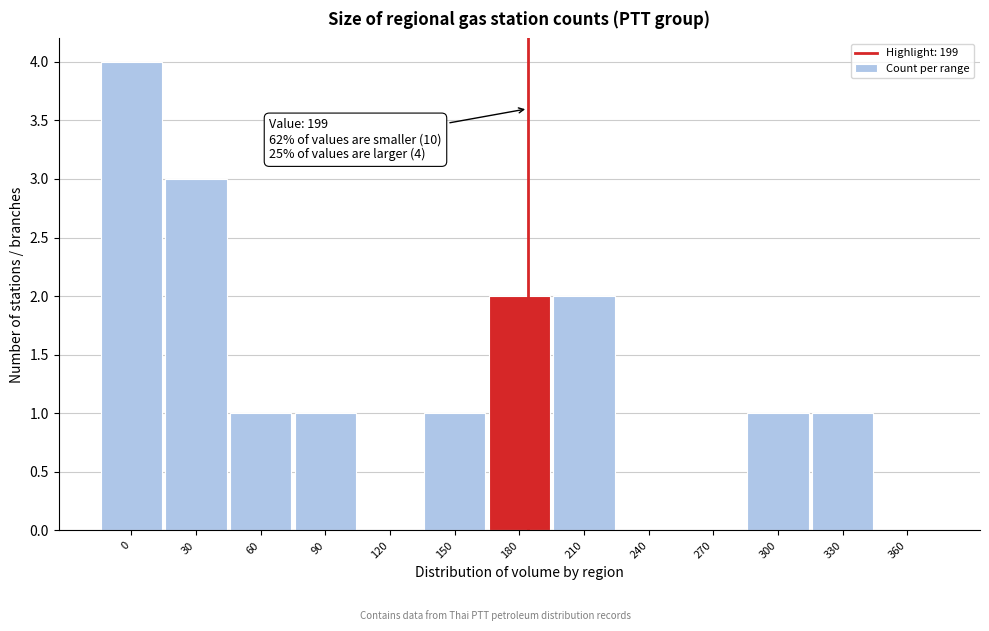

Reading right to left, transcribe all the data shown in this chart.

360=0	330=1	300=1	270=0	240=0	210=2	180=2	150=1	120=0	90=1	60=1	30=3	0=4